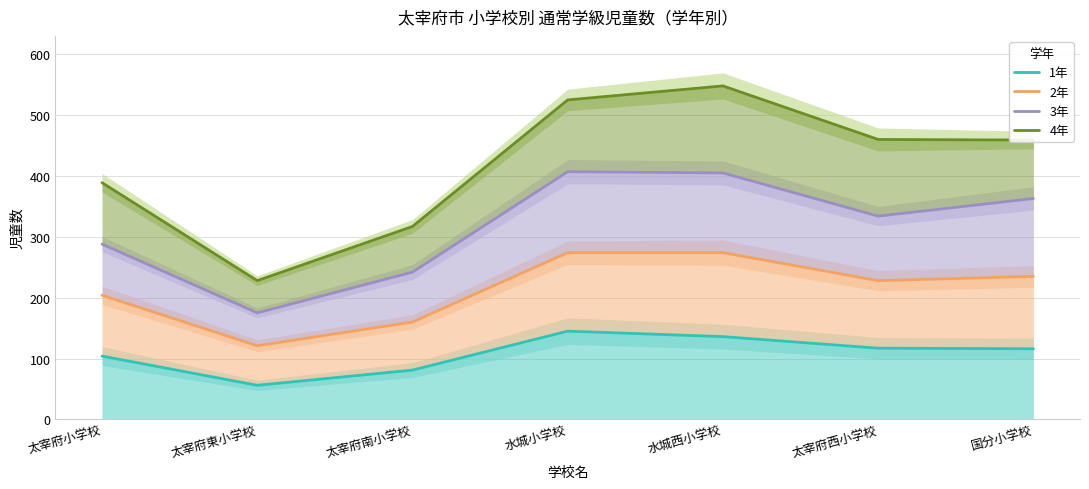

Which series has the largest total across all categories?

4年